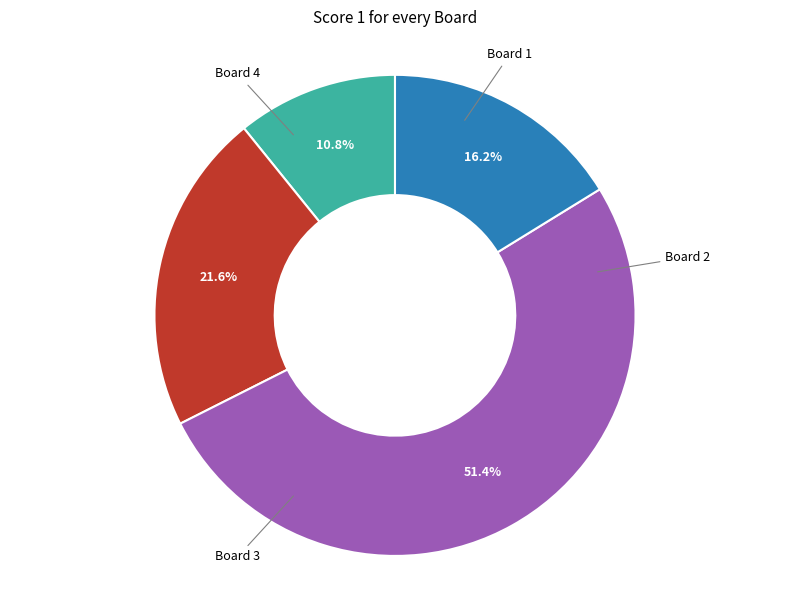

What is the largest slice in the pie chart?

Board 3